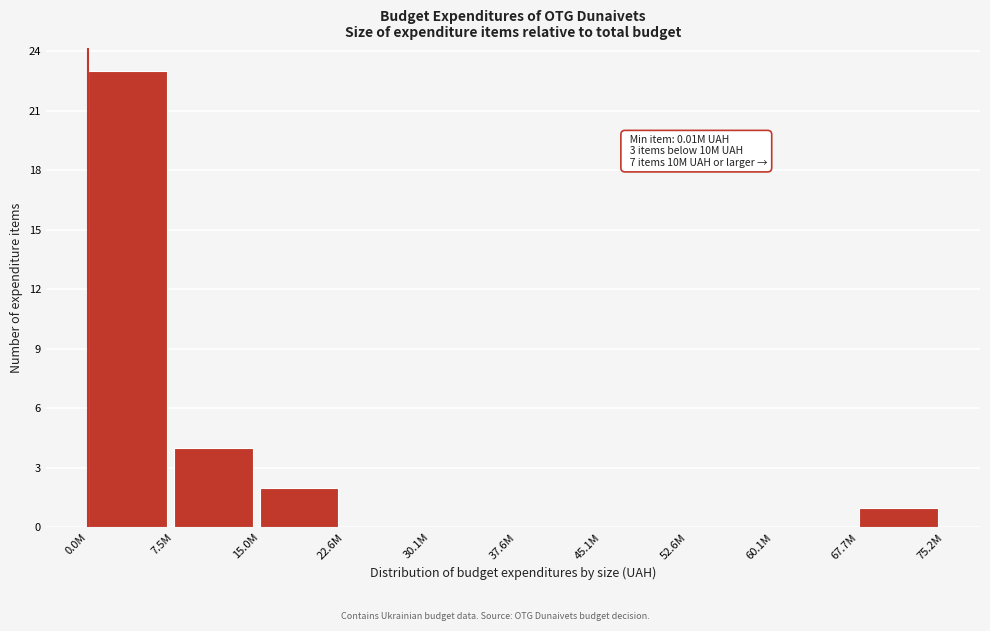

Reading left to right, extract all data points from this chart.

0.0M=23	7.5M=4	15.0M=2	22.6M=0	30.1M=0	37.6M=0	45.1M=0	52.6M=0	60.1M=0	67.7M=1